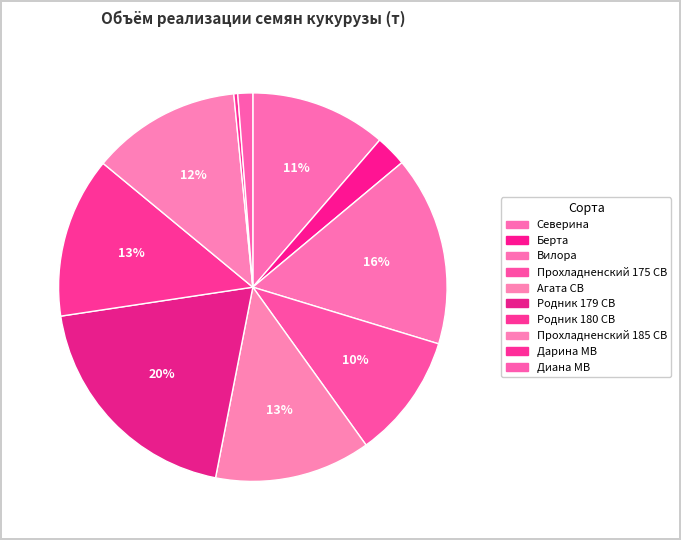

Count the number of slices in the pie.

10